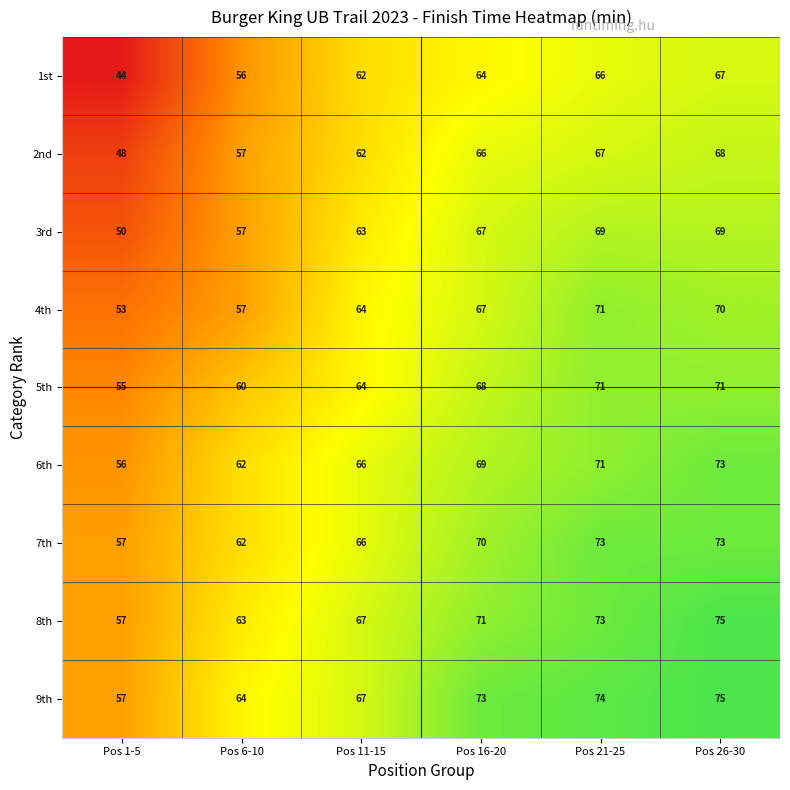

Where is 2nd nearest to the value 58?

Pos 6-10